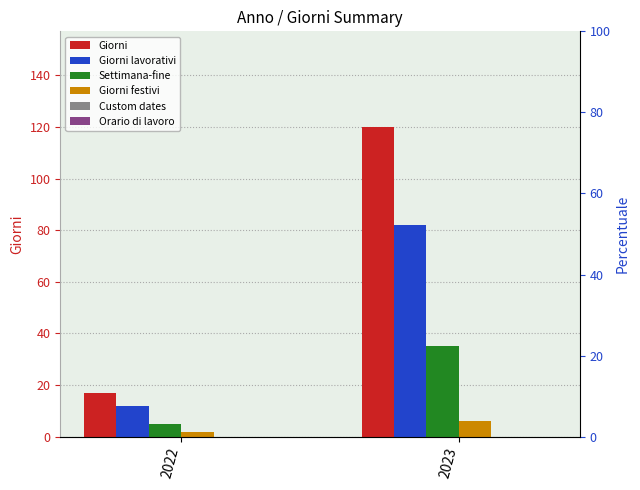

At 2022, list the series in order from largest to smallest.

Giorni, Giorni lavorativi, Settimana-fine, Giorni festivi, Custom dates, Orario di lavoro